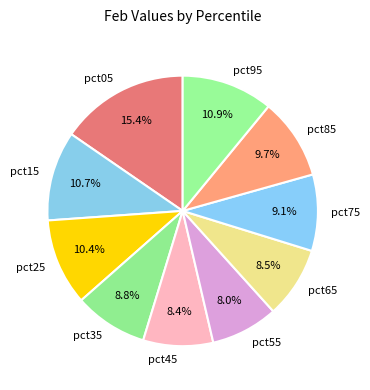

Which category has the biggest portion of the pie?

pct05